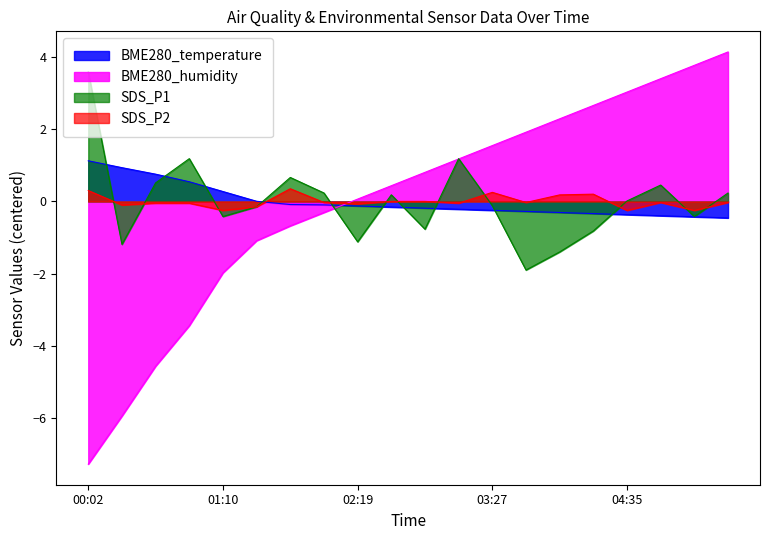

Rank the series by their maximum value, from highest to lowest.

BME280_humidity, SDS_P1, BME280_temperature, SDS_P2